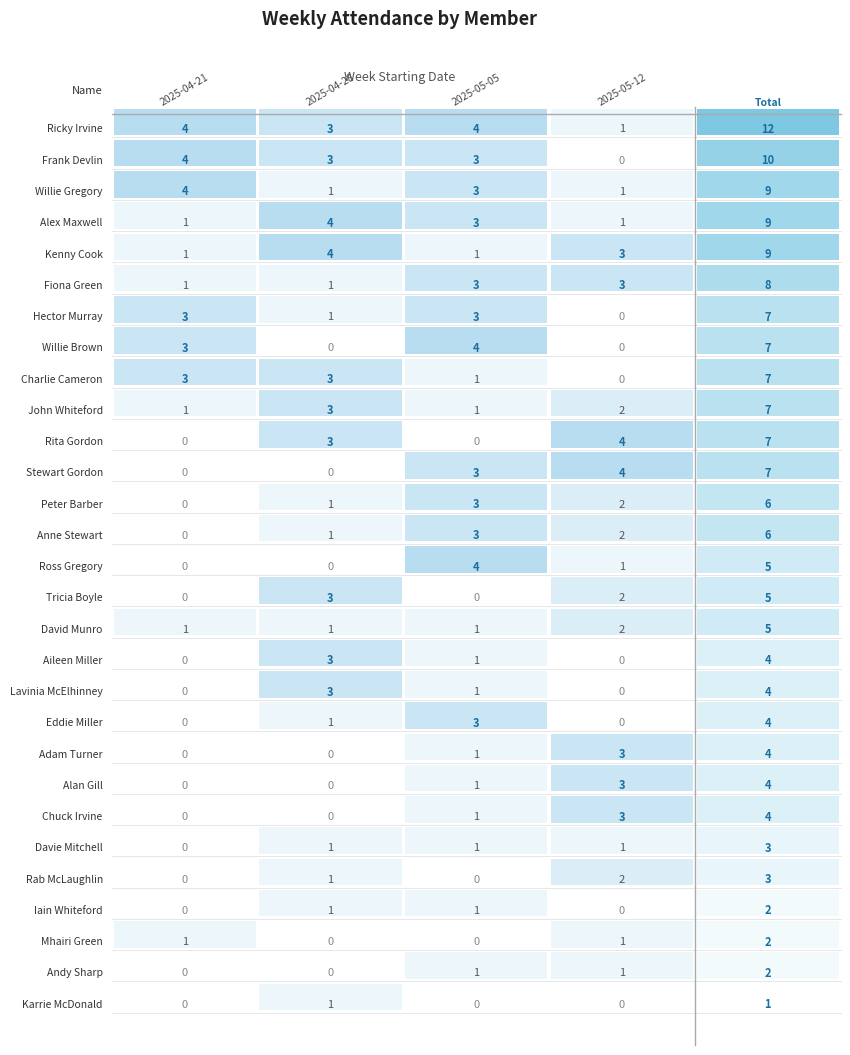

How many values in the Tricia Boyle series are below 2?

2